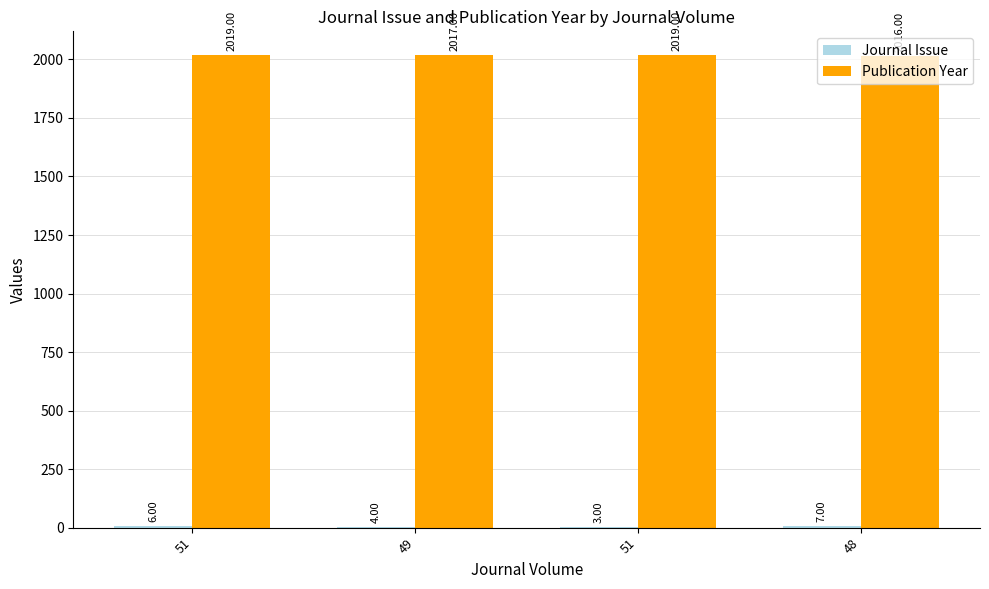

How many groups of bars are there?

4